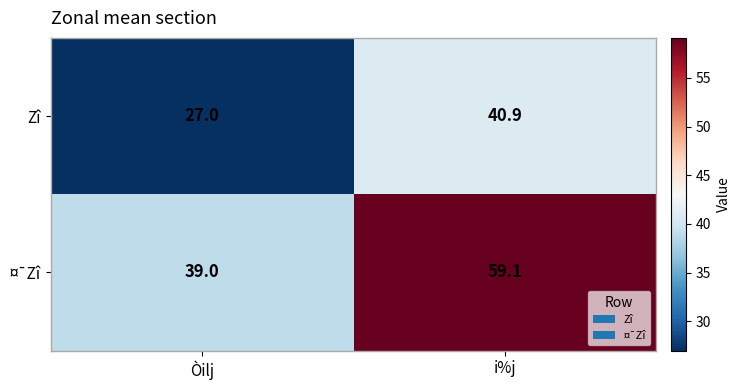

At how many categories does at least one series exceed 33?

2